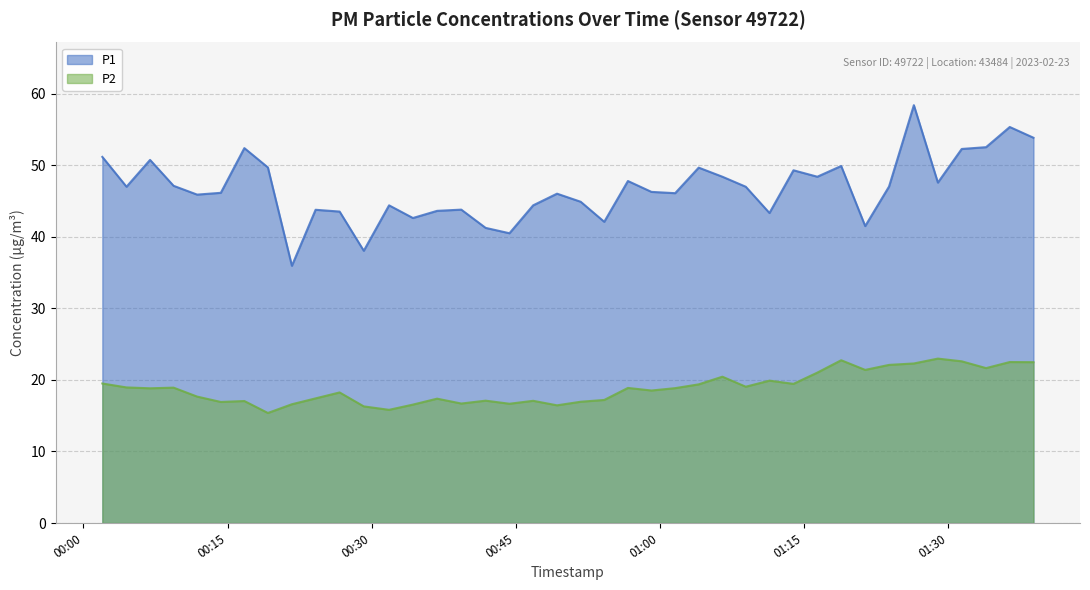

What is the sum of all P2 values?

756.0